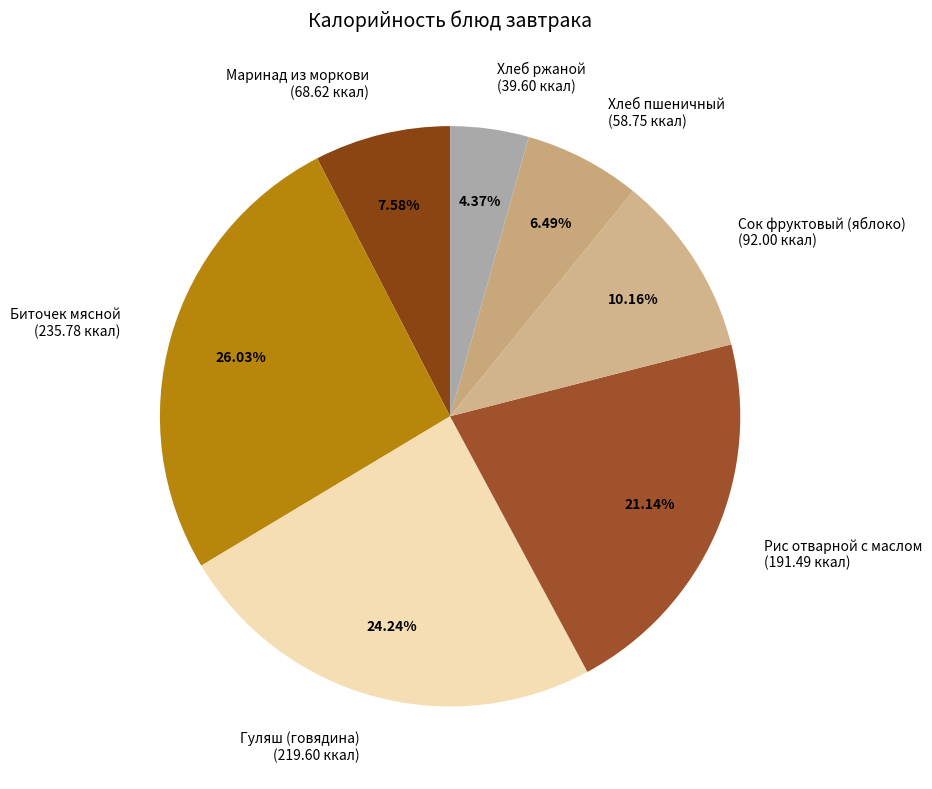

True or false: Рис отварной с маслом accounts for 34% of the total.

False